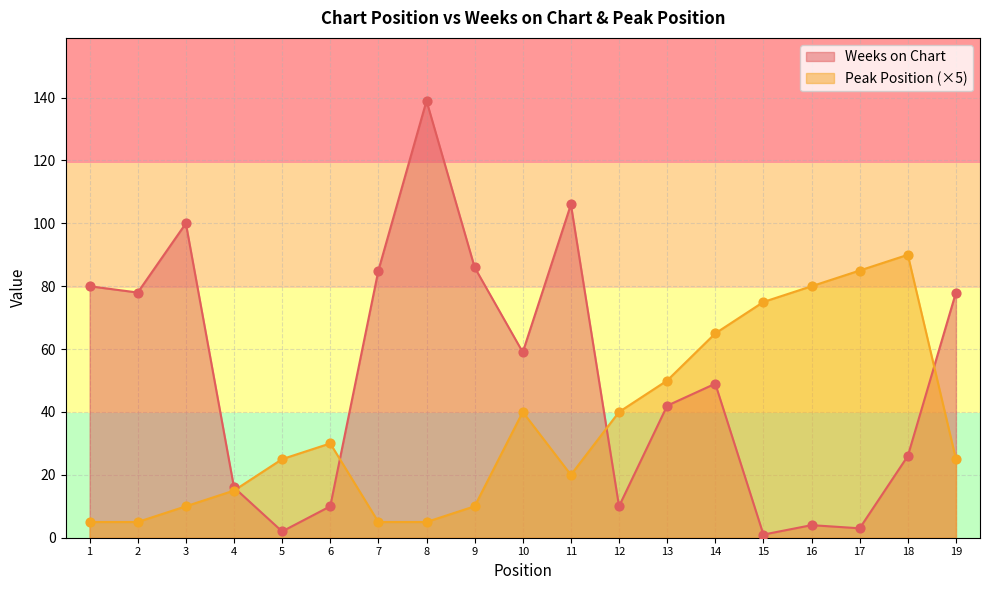

Is the value of Weeks on Chart at 17 greater than the value of Peak Position at 5?

No